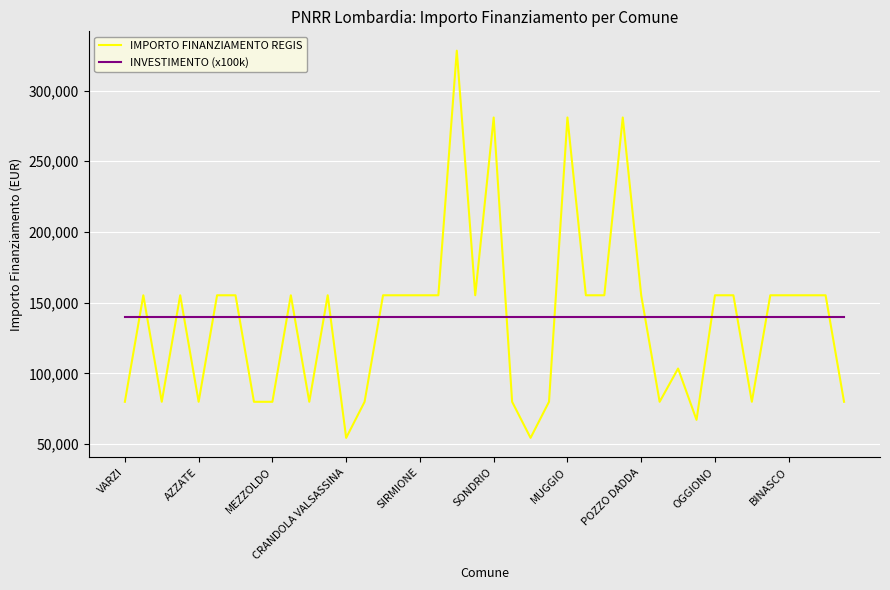

List the series in order of their peak value, lowest first.

INVESTIMENTO (x100k), IMPORTO FINANZIAMENTO REGIS